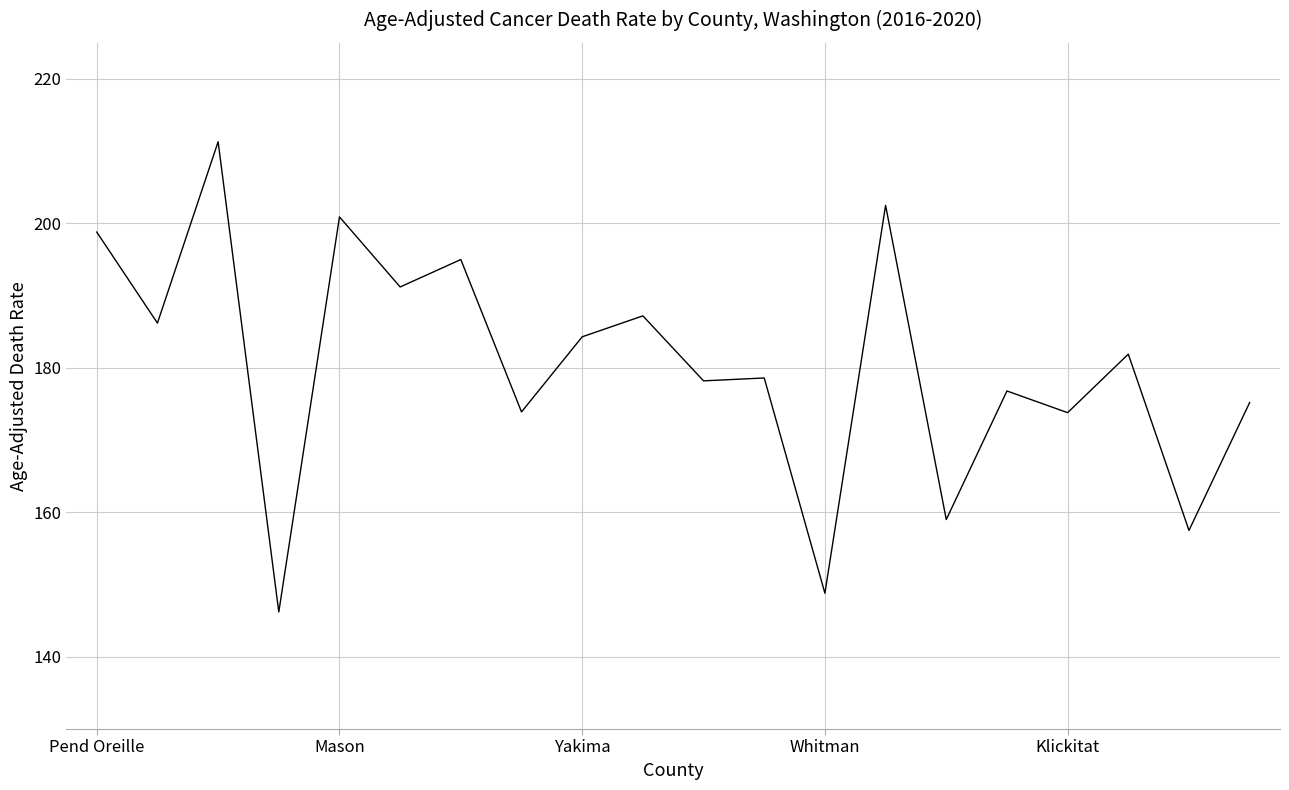

True or false: the data has more than 1 interior local peaks.

True